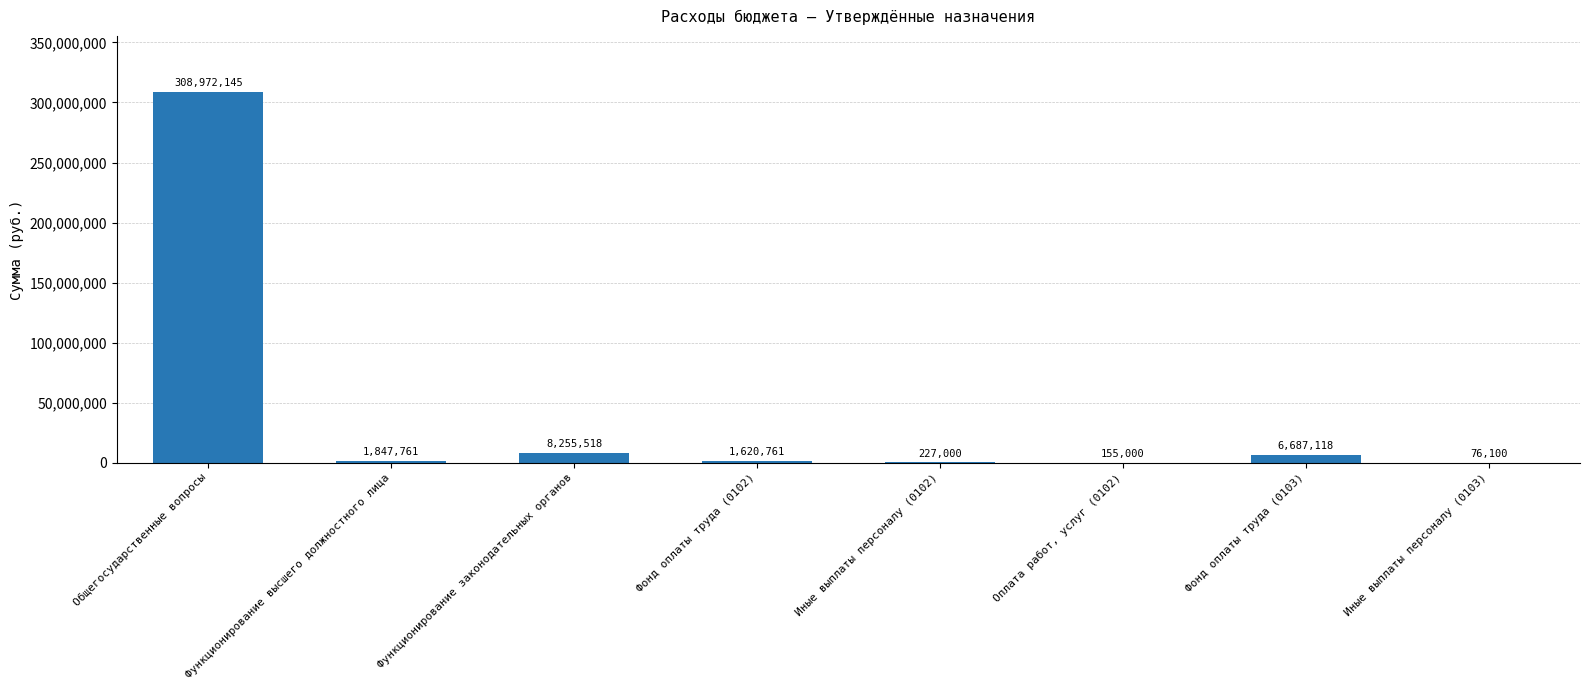

Count the number of data series in this chart.

1